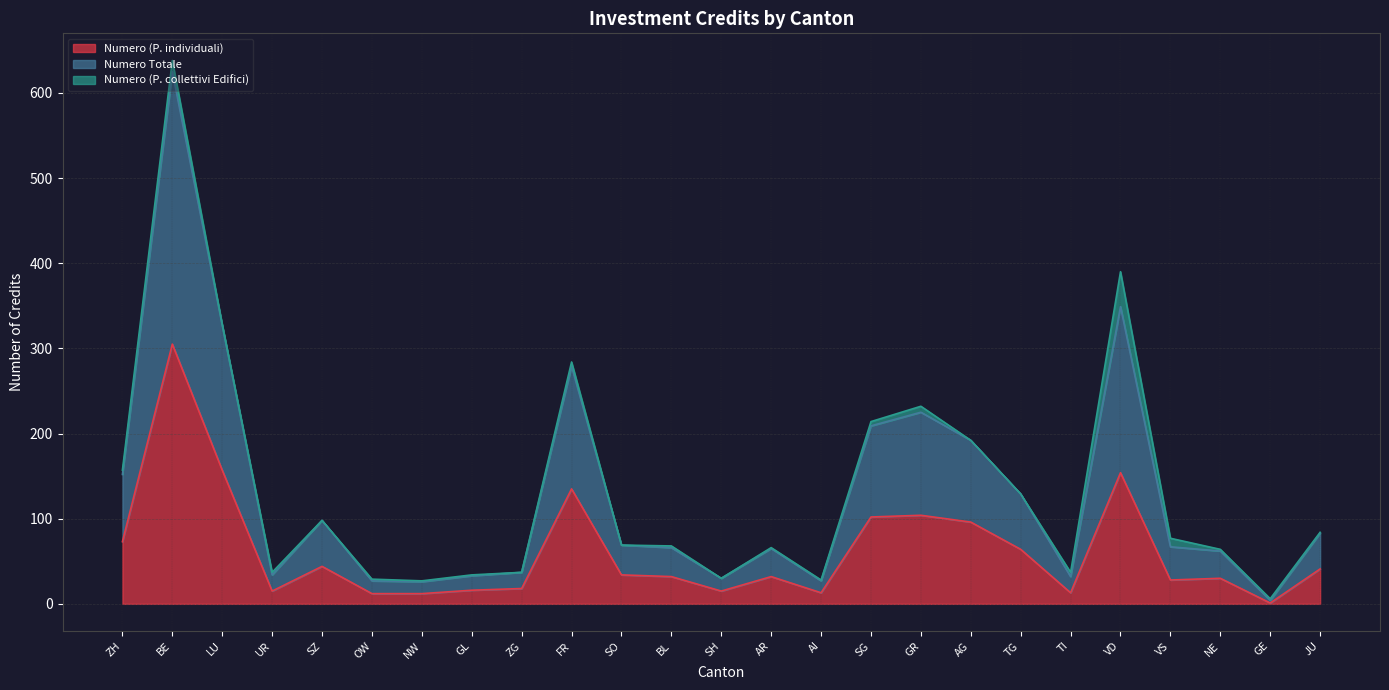

Rank the categories by Numero (P. individuali) value from highest to lowest.

BE, LU, VD, FR, GR, SG, AG, ZH, TG, SZ, JU, SO, BL, AR, NE, VS, ZG, GL, UR, SH, AI, TI, OW, NW, GE